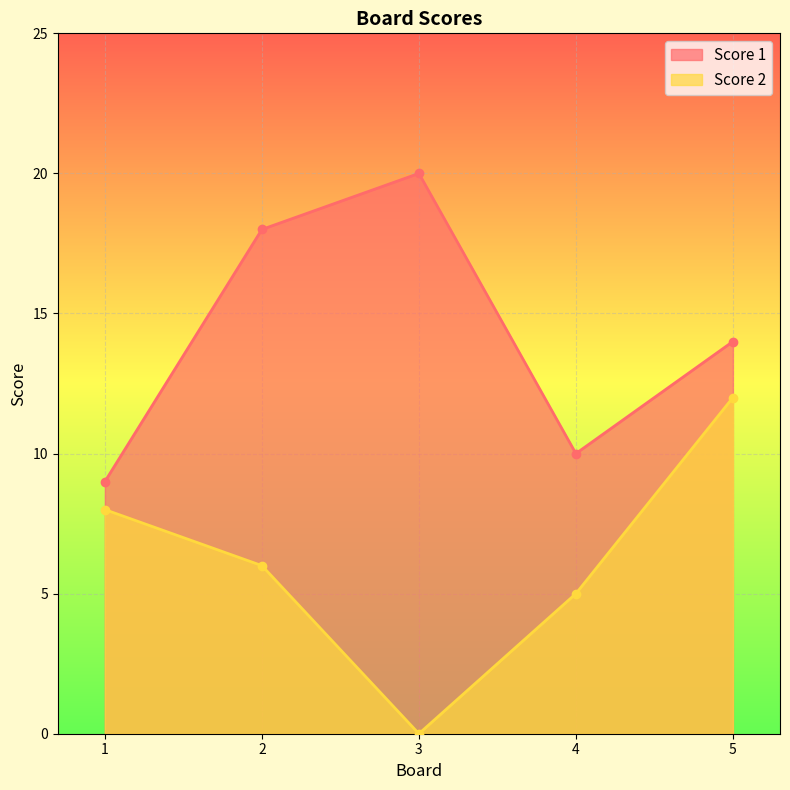

Rank the series at 2 from highest to lowest value.

Score 1, Score 2